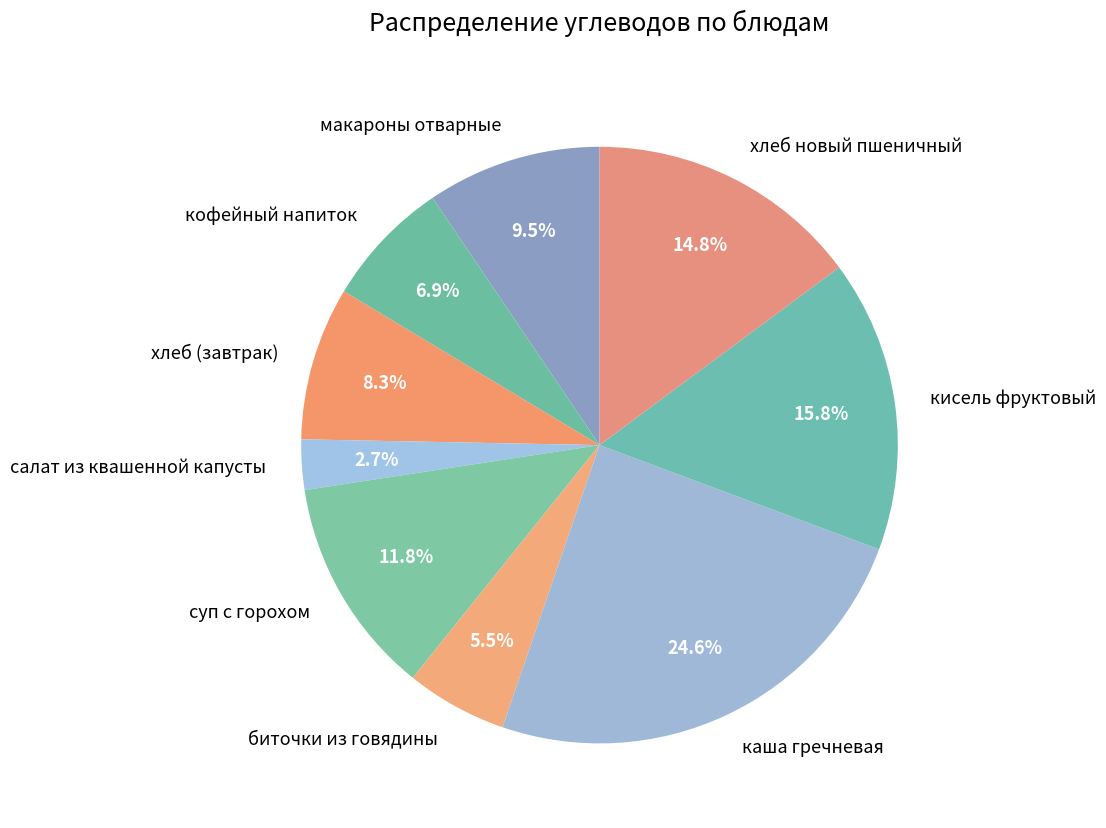

What is the ratio of the value at кисель фруктовый to the value at хлеб (завтрак)?

1.9